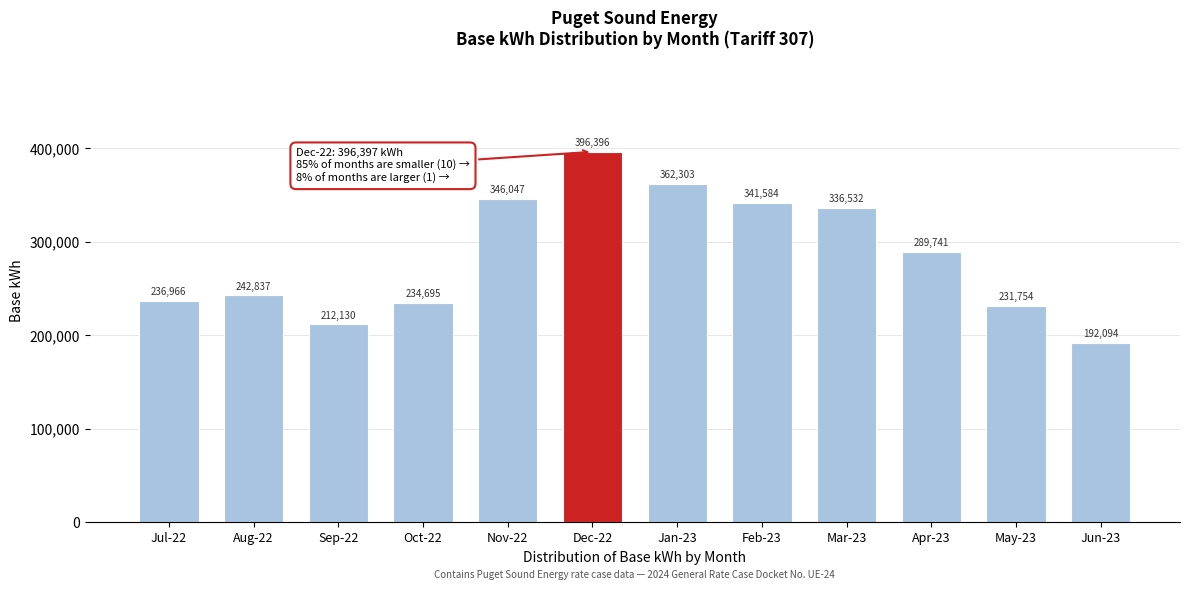

What is the ratio of the value at Feb-23 to the value at Jan-23?

0.9